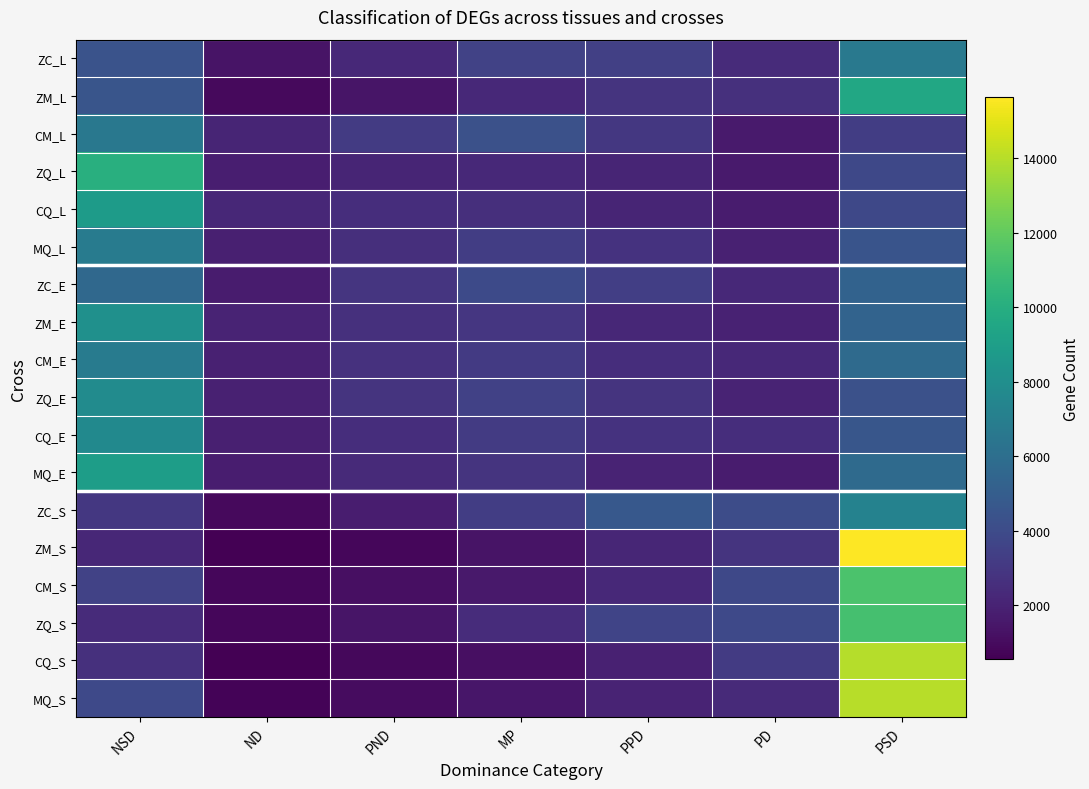

Reading left to right, transcribe all the data shown in this chart.

ZC_L: NSD=4412	ND=1312	PND=2269	MP=3497	PPD=3426	PD=2425	PSD=6646
ZM_L: NSD=4499	ND=926	PND=1412	MP=2270	PPD=2831	PD=2615	PSD=9570
CM_L: NSD=6592	ND=2119	PND=3188	MP=4271	PPD=2969	PD=1655	PSD=3257
ZQ_L: NSD=10087	ND=1830	PND=2093	MP=2256	PPD=2110	PD=1625	PSD=3798
CQ_L: NSD=8838	ND=2215	PND=2526	MP=2597	PPD=2099	PD=1702	PSD=3844
MQ_L: NSD=6831	ND=1867	PND=2568	MP=3266	PPD=2740	PD=1908	PSD=4454
ZC_E: NSD=5661	ND=1668	PND=2880	MP=3936	PPD=3346	PD=2285	PSD=5284
ZM_E: NSD=8116	ND=2050	PND=2618	MP=2904	PPD=2209	PD=1959	PSD=5331
CM_E: NSD=6822	ND=1952	PND=2681	MP=3102	PPD=2494	PD=2276	PSD=5742
ZQ_E: NSD=7837	ND=1944	PND=2840	MP=3456	PPD=2816	PD=2075	PSD=4262
CQ_E: NSD=7716	ND=1843	PND=2546	MP=3142	PPD=2781	PD=2499	PSD=4598
MQ_E: NSD=8921	ND=1746	PND=2323	MP=2795	PPD=2063	PD=1687	PSD=5738
ZC_S: NSD=2962	ND=952	PND=1737	MP=3292	PPD=4698	PD=4069	PSD=7222
ZM_S: NSD=2228	ND=543	PND=831	MP=1346	PPD=2162	PD=2784	PSD=15640
CM_S: NSD=3538	ND=794	PND=1157	MP=1551	PPD=2312	PD=3793	PSD=11369
ZQ_S: NSD=2397	ND=779	PND=1396	MP=2438	PPD=3637	PD=3870	PSD=11165
CQ_S: NSD=2617	ND=574	PND=853	MP=1187	PPD=1914	PD=3148	PSD=13972
MQ_S: NSD=3849	ND=719	PND=1023	MP=1452	PPD=2048	PD=2318	PSD=14021